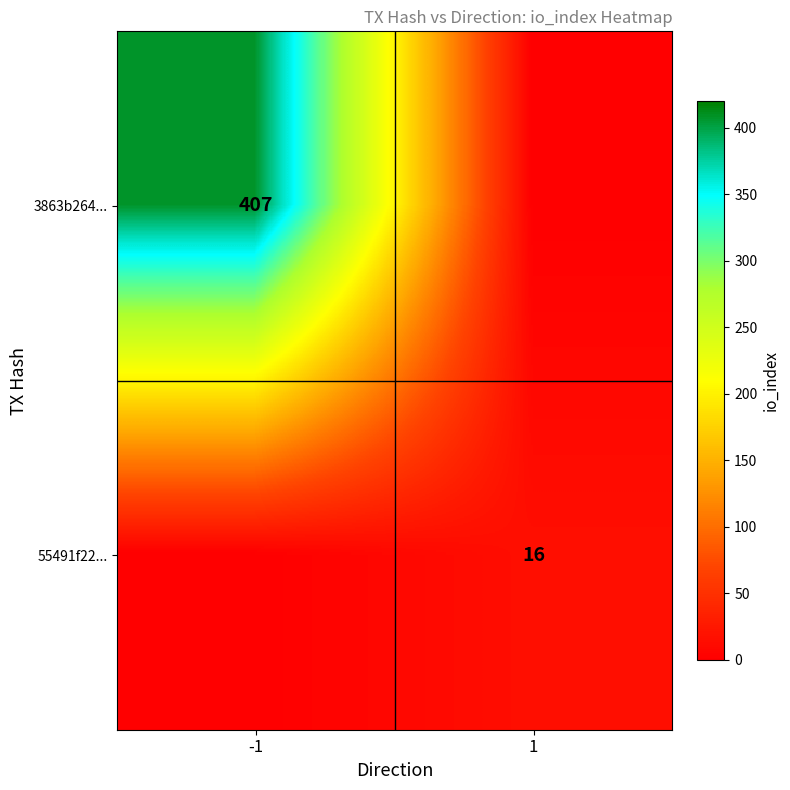

Is it true that 3863b264... equals 567 at -1?

False